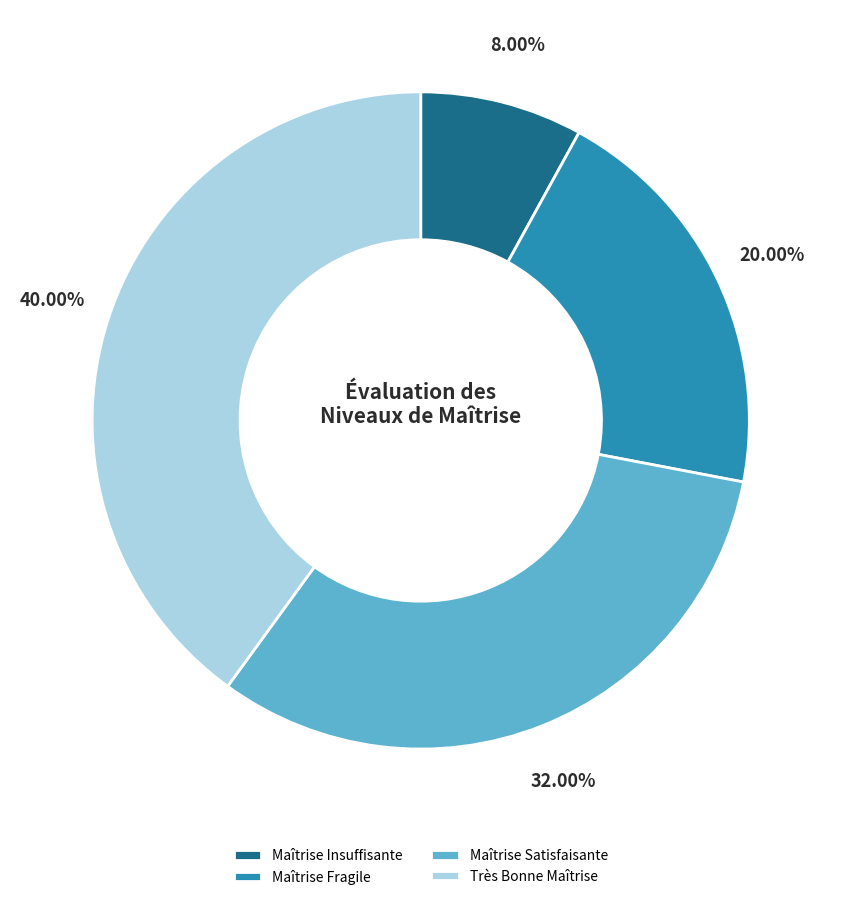

What is the smallest slice in the pie chart?

Maîtrise Insuffisante